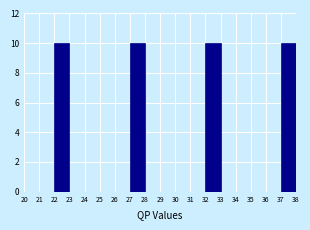

Reading left to right, list every bar in this chart as the range it spans on the x-axis followed by its height. The values are not printed on the chart, so give them approximately, as read against the axis.

20 to 21: 0
21 to 22: 0
22 to 23: 10
23 to 24: 0
24 to 25: 0
25 to 26: 0
26 to 27: 0
27 to 28: 10
28 to 29: 0
29 to 30: 0
30 to 31: 0
31 to 32: 0
32 to 33: 10
33 to 34: 0
34 to 35: 0
35 to 36: 0
36 to 37: 0
37 to 38: 10